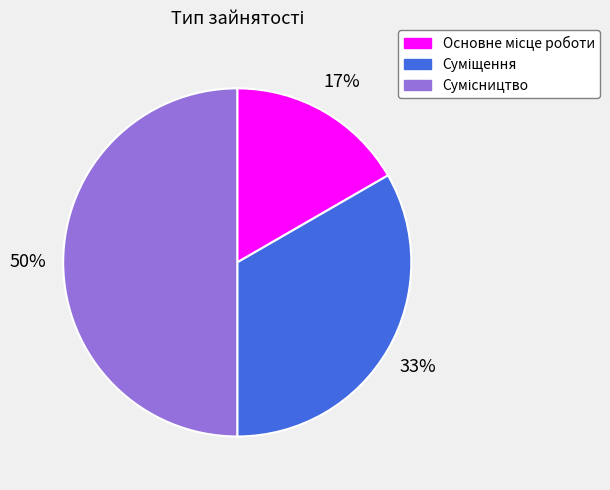

To the nearest percent, what is the average slice percentage?

33%